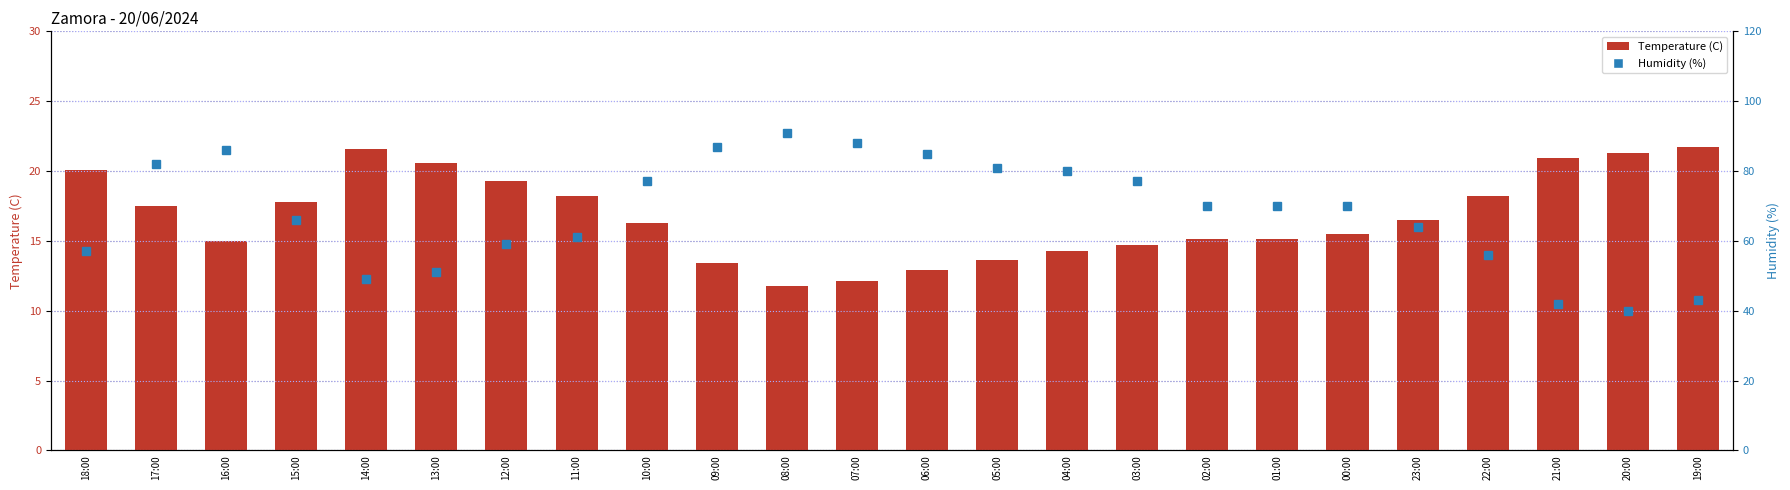

What is the label of the 9th bar from the right?

03:00